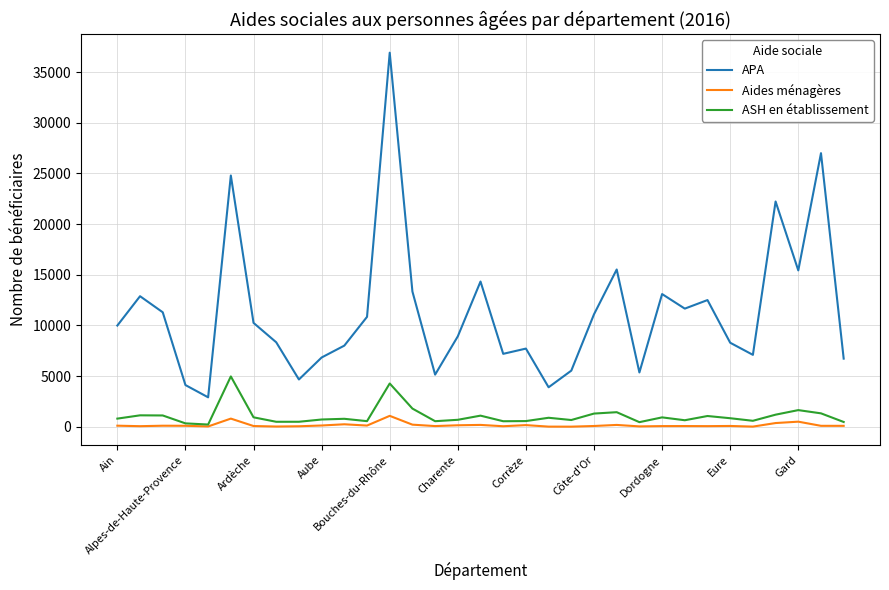

Which series has the widest spread of values?

APA